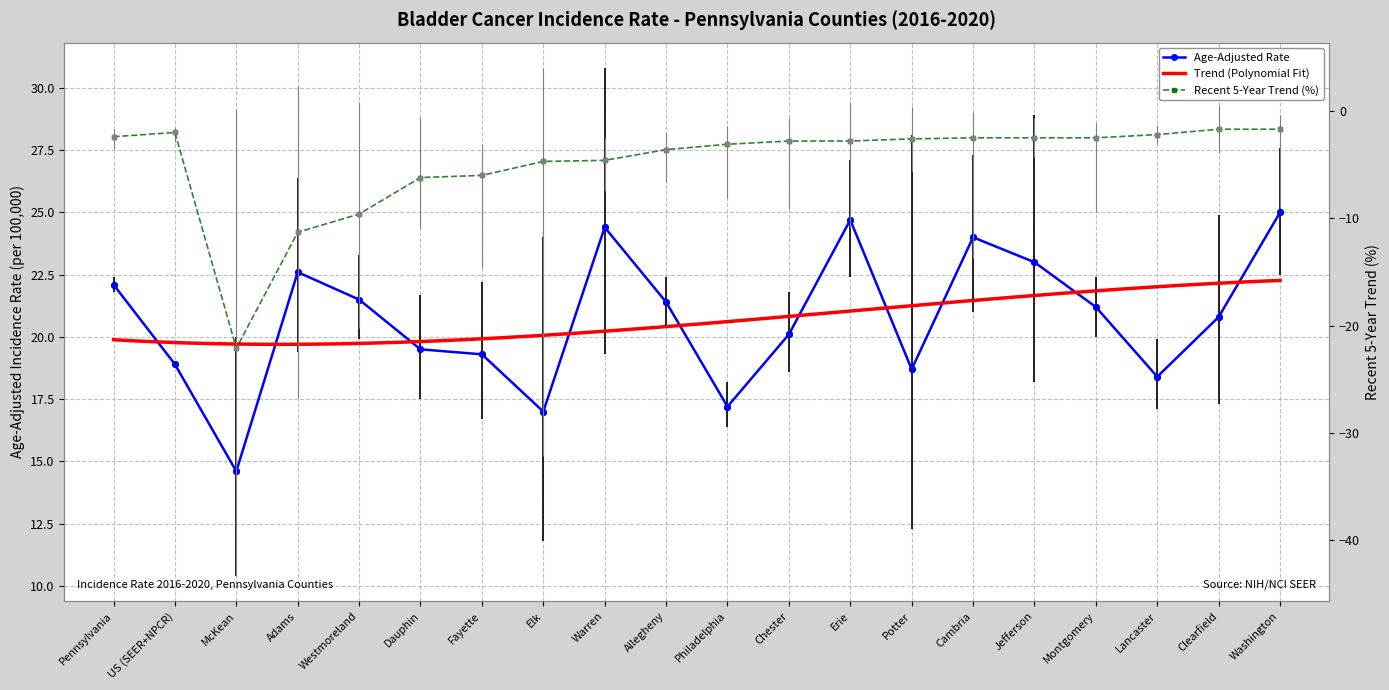

Reading left to right, what are all the values shown in this chart?

Age-Adjusted Rate: Pennsylvania=22.1	US (SEER+NPCR)=18.9	McKean=14.6	Adams=22.6	Westmoreland=21.5	Dauphin=19.5	Fayette=19.3	Elk=17.0	Warren=24.4	Allegheny=21.4	Philadelphia=17.2	Chester=20.1	Erie=24.7	Potter=18.7	Cambria=24.0	Jefferson=23.0	Montgomery=21.2	Lancaster=18.4	Clearfield=20.8	Washington=25.0
Recent 5-Year Trend: Pennsylvania=-2.4	US (SEER+NPCR)=-2.0	McKean=-22.1	Adams=-11.3	Westmoreland=-9.6	Dauphin=-6.2	Fayette=-6.0	Elk=-4.7	Warren=-4.6	Allegheny=-3.6	Philadelphia=-3.1	Chester=-2.8	Erie=-2.8	Potter=-2.6	Cambria=-2.5	Jefferson=-2.5	Montgomery=-2.5	Lancaster=-2.2	Clearfield=-1.7	Washington=-1.7